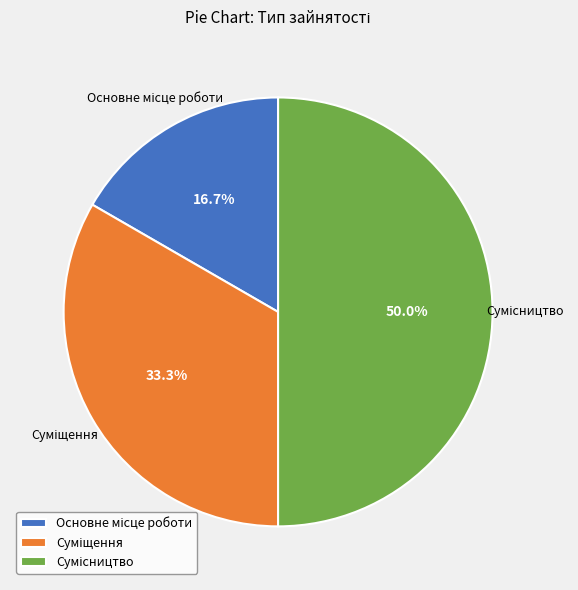

Combined, what portion of the pie is Сумісництво and Основне місце роботи?

66.7%